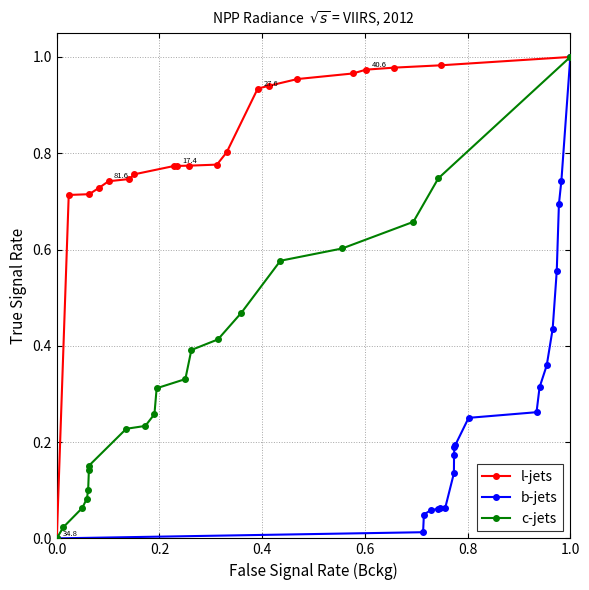

How many values in the c-jets series exceed 0?

19